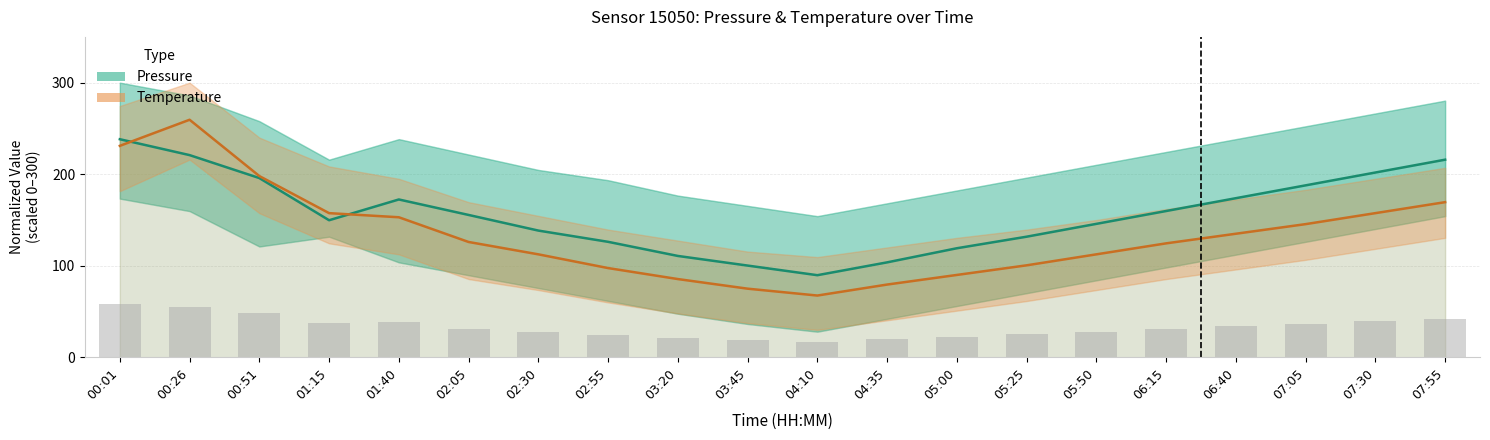

What position from the left is 06:15?

16